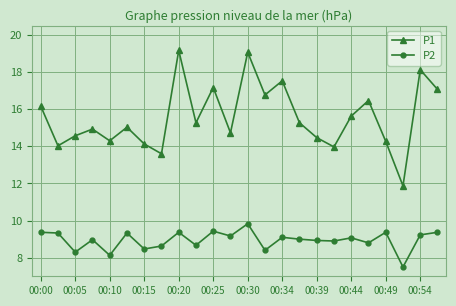

What is the difference between the second highest and minimum values in the P2 series?

1.9